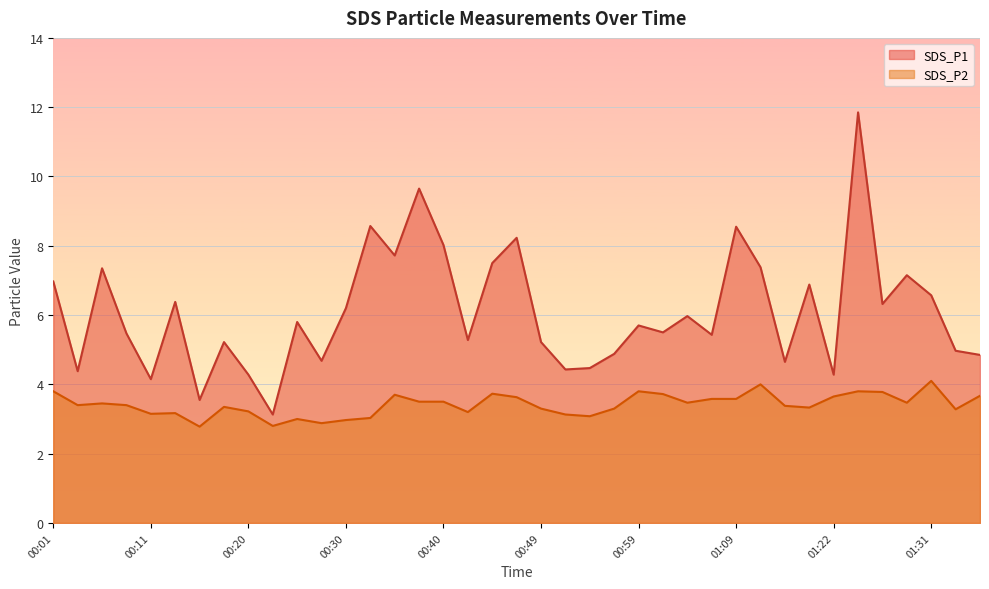

Where is the first local maximum for SDS_P2?

00:06